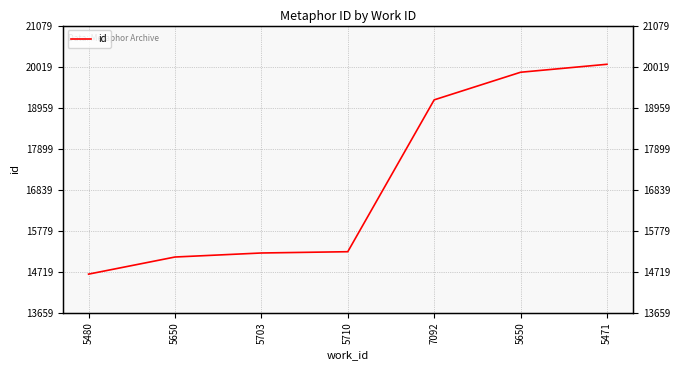

Which label corresponds to the largest value in the chart?

5471